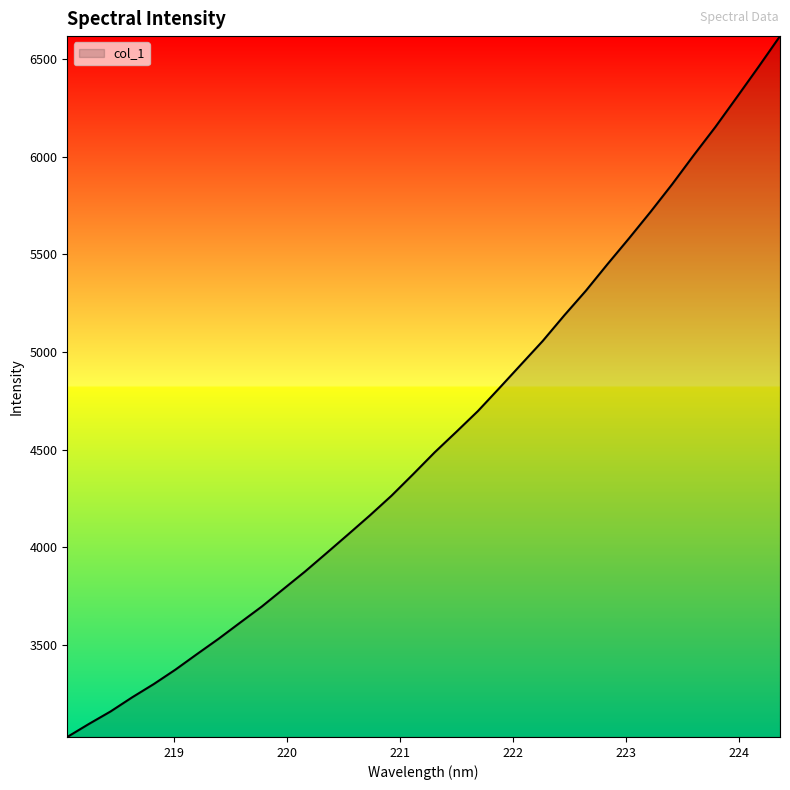

What is the difference between the second highest and minimum values?

3430.1